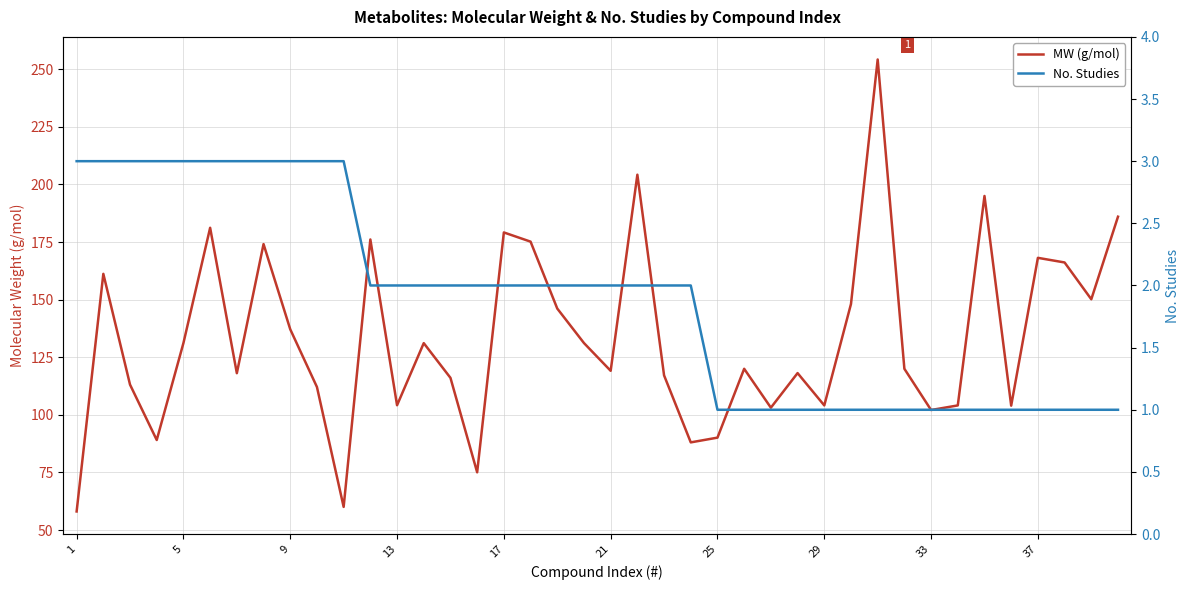

Which series changed the most between 5 and 29?

MW (g/mol)